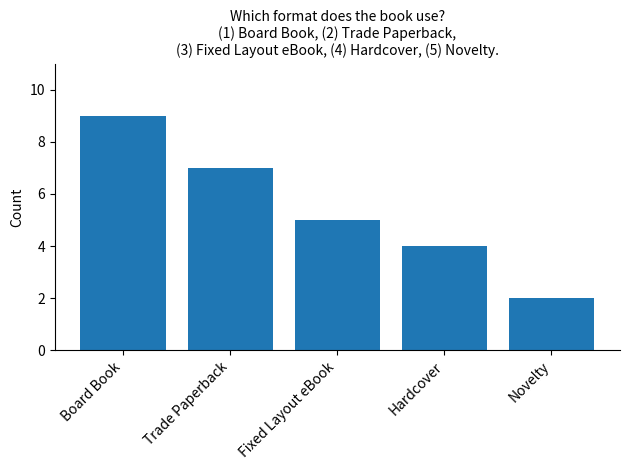

Reading left to right, list all the values displayed in this chart.

Board Book=9	Trade Paperback=7	Fixed Layout eBook=5	Hardcover=4	Novelty=2